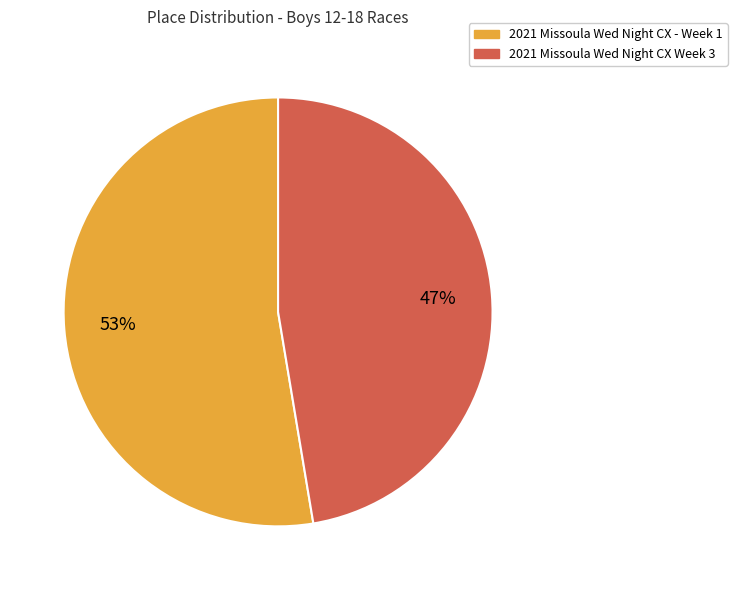

Which slice is the largest?

2021 Missoula Wed Night CX - Week 1